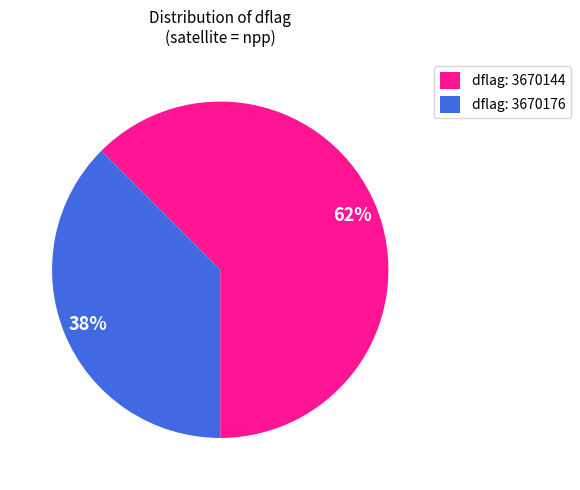

Rank the categories by value from highest to lowest.

dflag: 3670144, dflag: 3670176